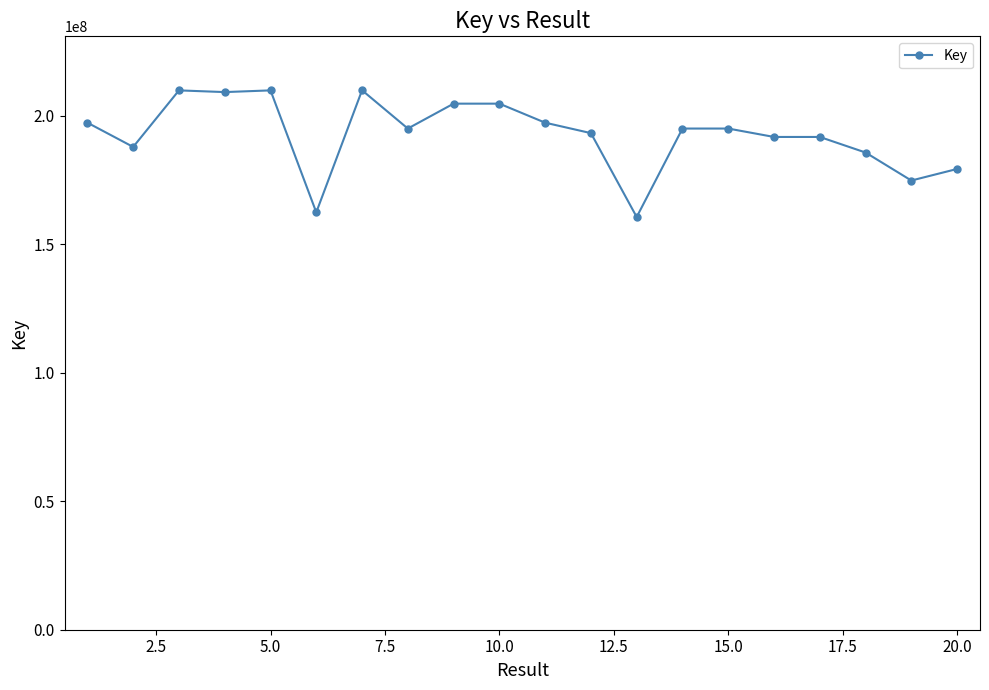

True or false: there are more than 0 points higher than both neighbors.

True